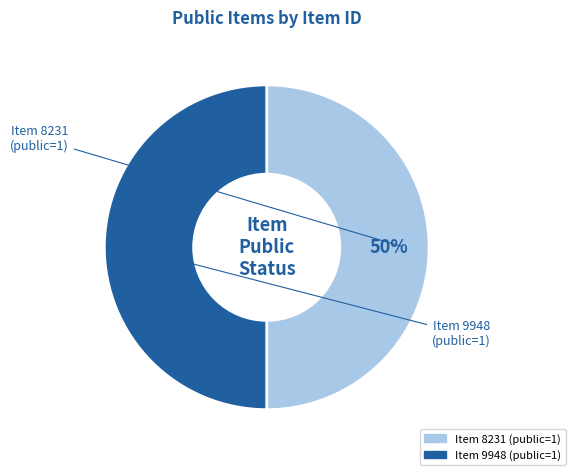

To the nearest percent, what is the average slice percentage?

50%